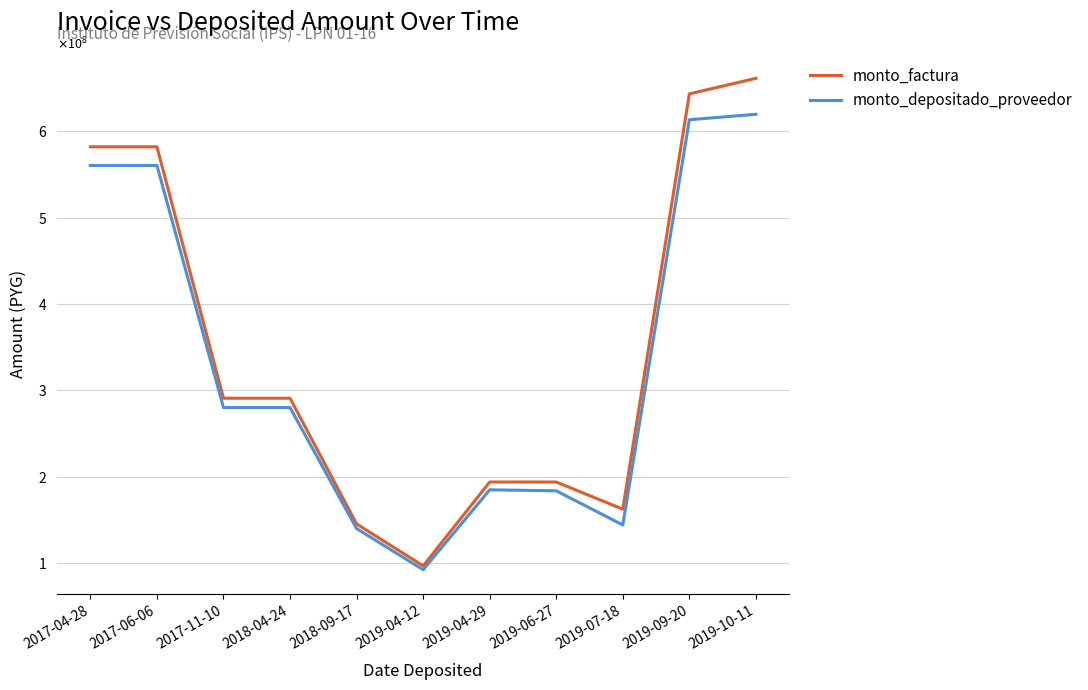

What is the difference between the maximum and minimum values in the monto_depositado_proveedor series?

527277394